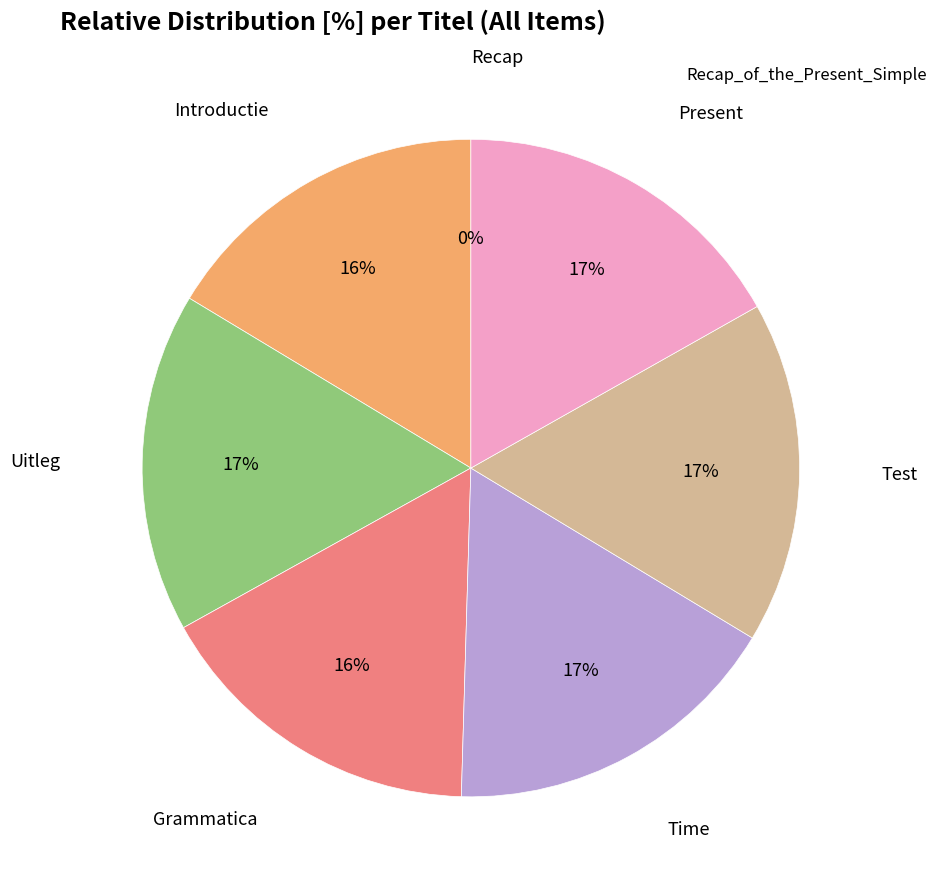

To the nearest percent, what is the average slice percentage?

14%